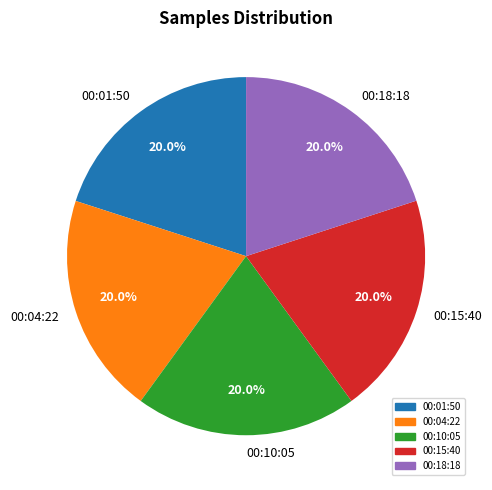

Does any single category account for the majority?

No